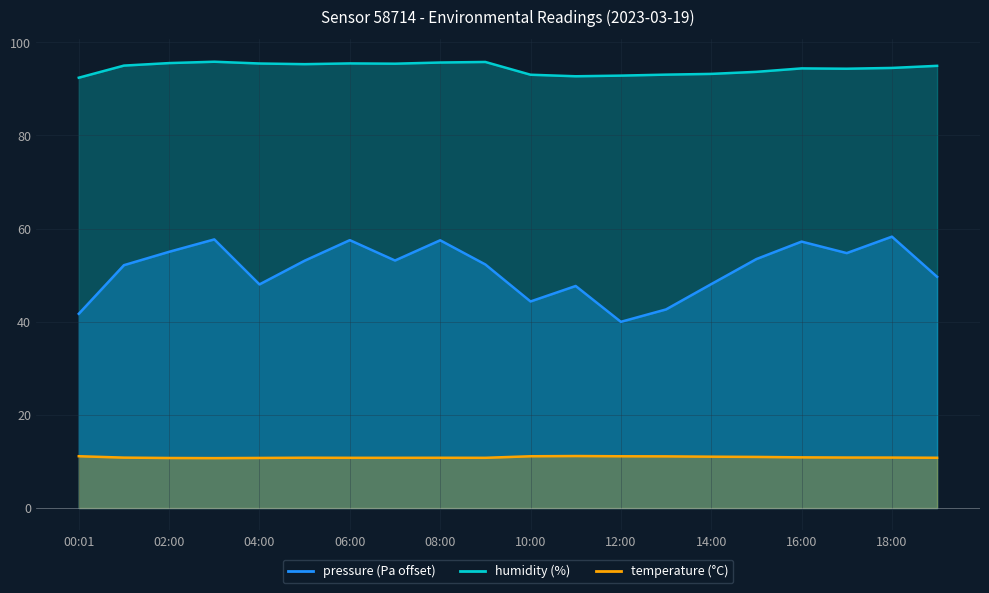

List the labels in order of humidity value, smallest first.

00:01, 11:00, 12:00, 10:00, 13:00, 14:00, 15:00, 17:00, 16:00, 18:00, 19:00, 01:00, 05:00, 07:00, 04:00, 06:00, 02:00, 08:00, 09:00, 03:00